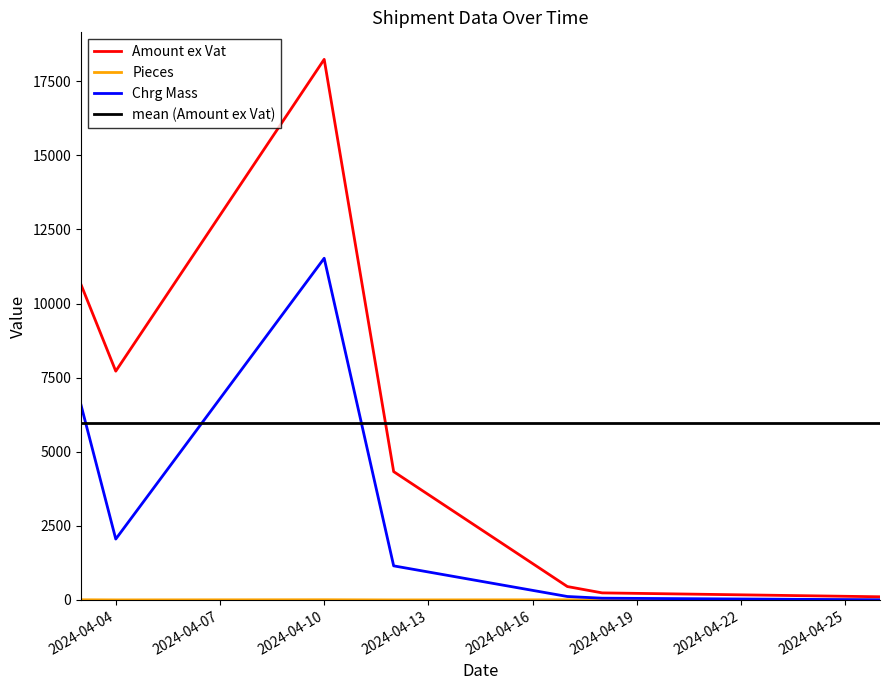

Which series has the largest range (max minus min)?

Amount ex Vat